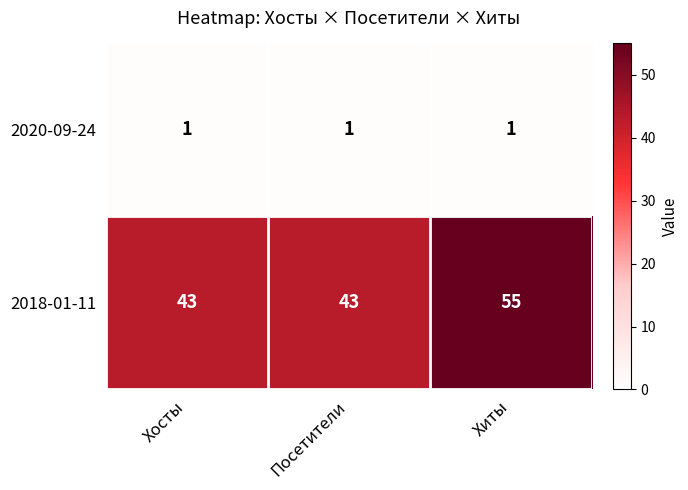

Rank the series at Хосты from highest to lowest value.

2018-01-11, 2020-09-24